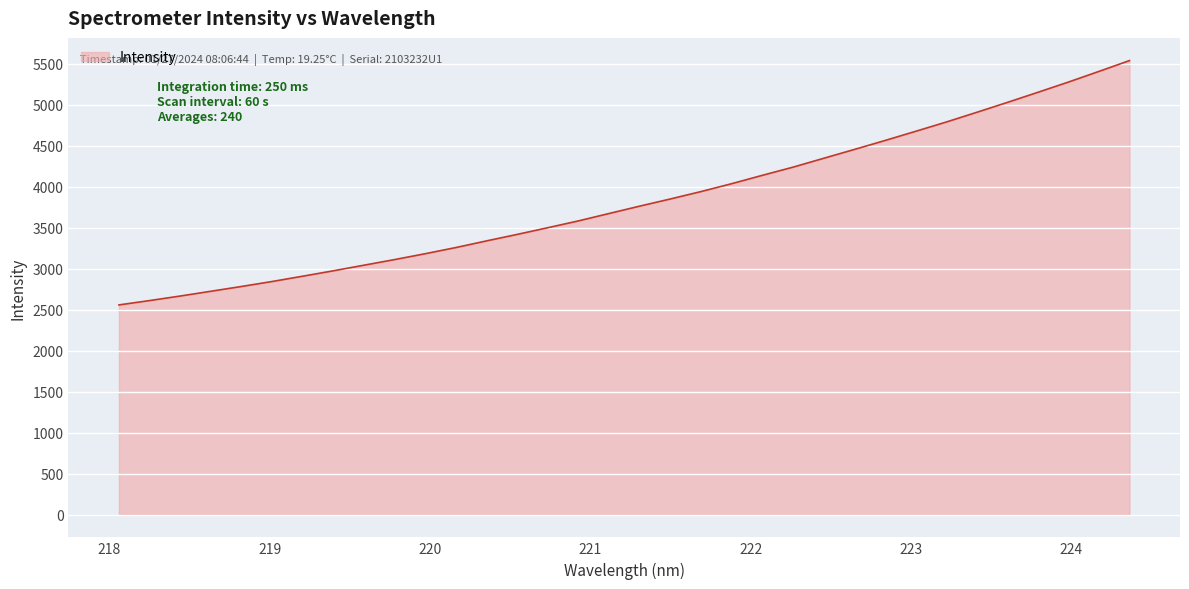

What is the maximum value shown in the chart?

5536.1